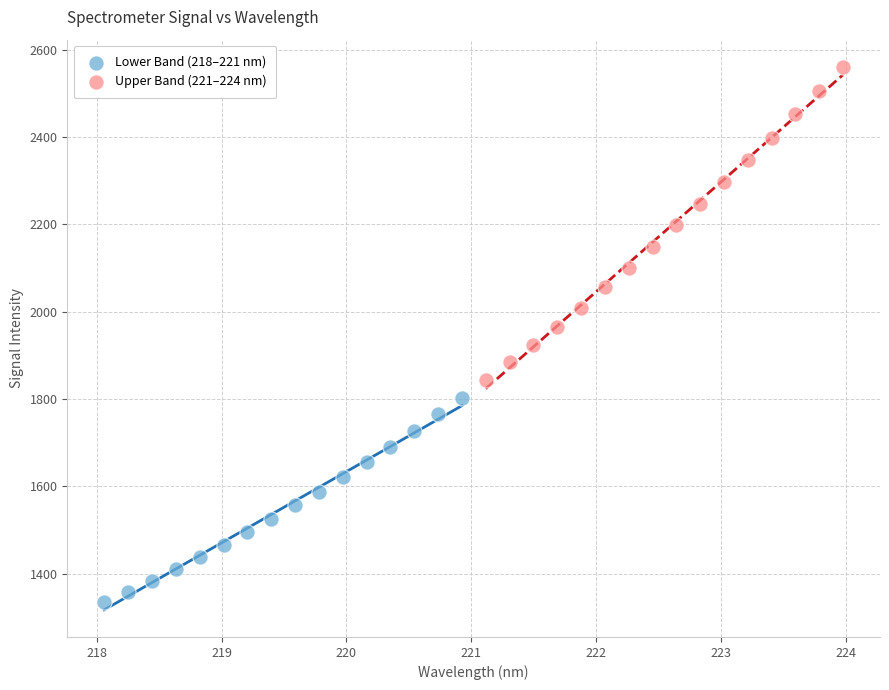

Which series reaches the maximum Y coordinate?

Upper Band (221–224 nm)